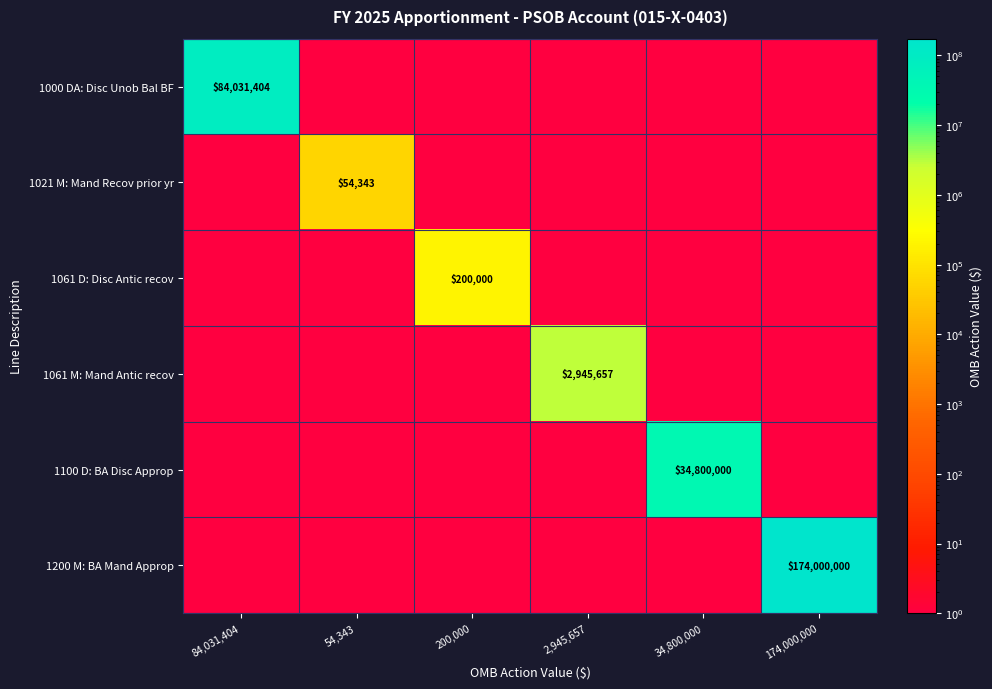

The 1100 D: BA Disc Approp series shows 34800000 at 34,800,000. True or false?

True